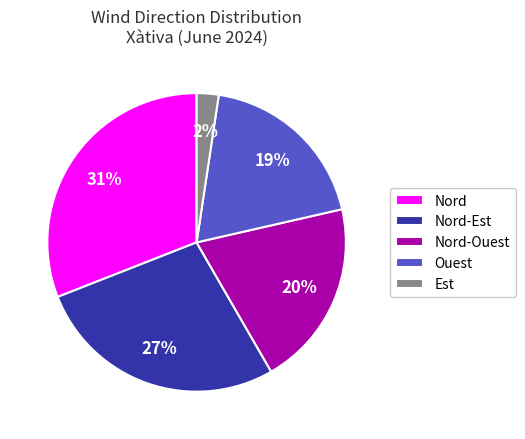

To the nearest percent, what percentage of the pie is Nord-Est?

27%